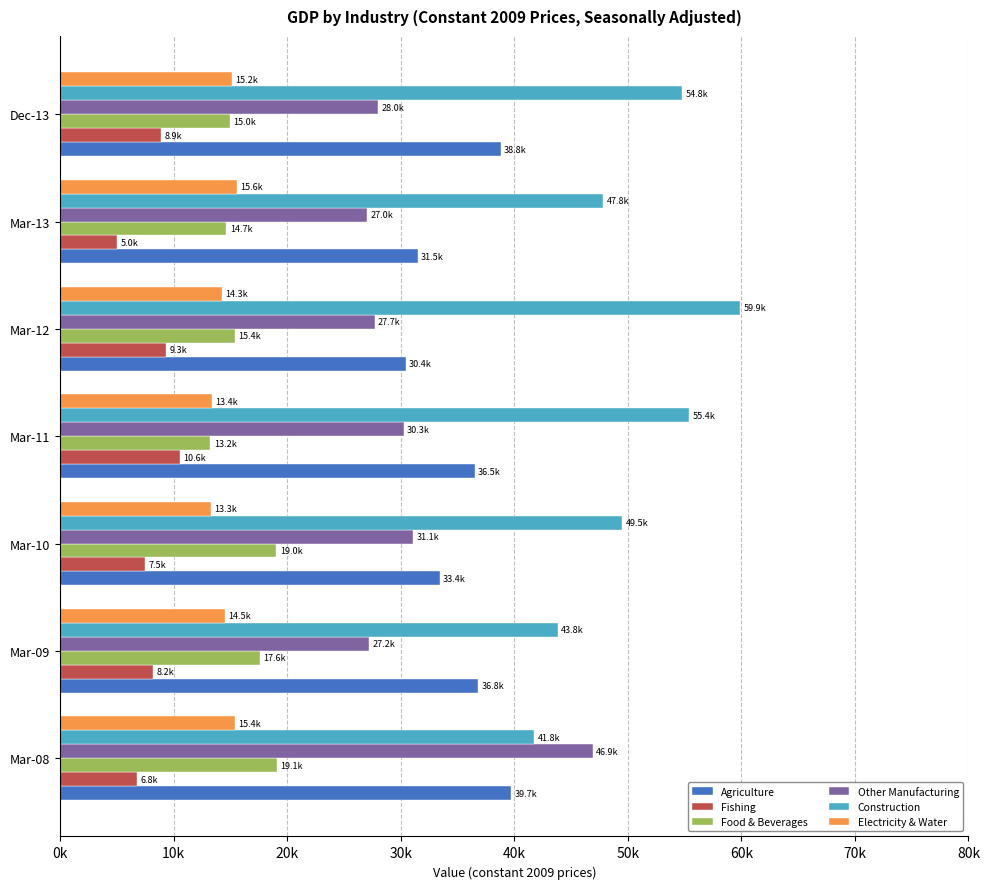

List the labels in order of Construction value, smallest first.

Mar-08, Mar-09, Mar-13, Mar-10, Dec-13, Mar-11, Mar-12